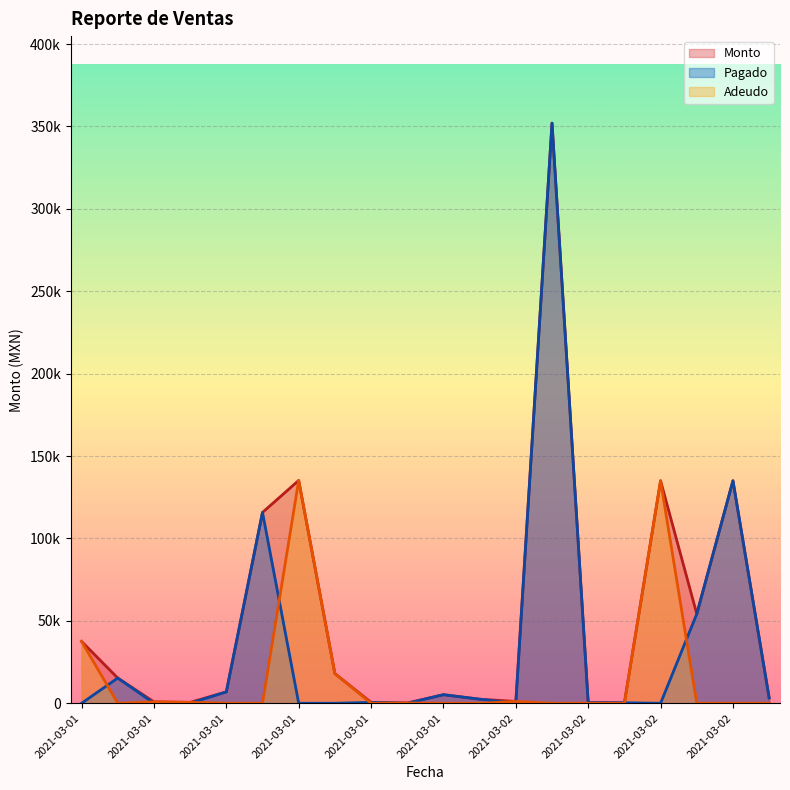

True or false: Adeudo has more than 0 interior local peaks.

True